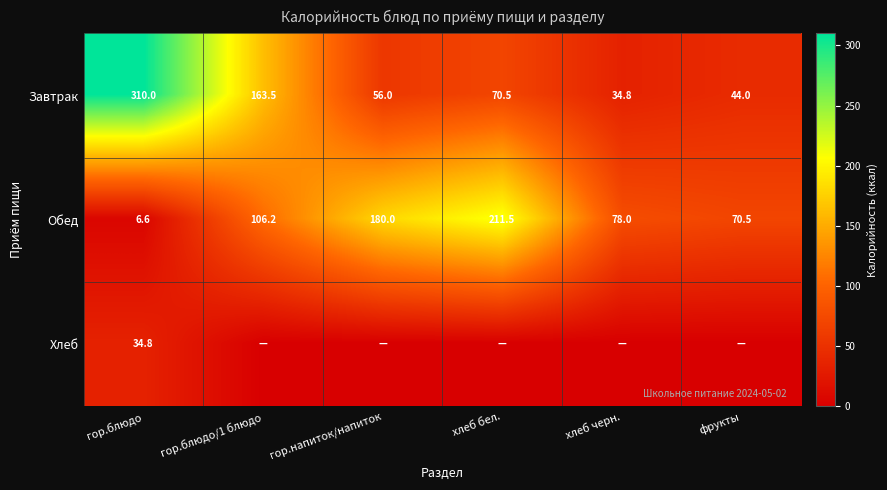

True or false: Обед has a value of 211.5 at хлеб бел..

True